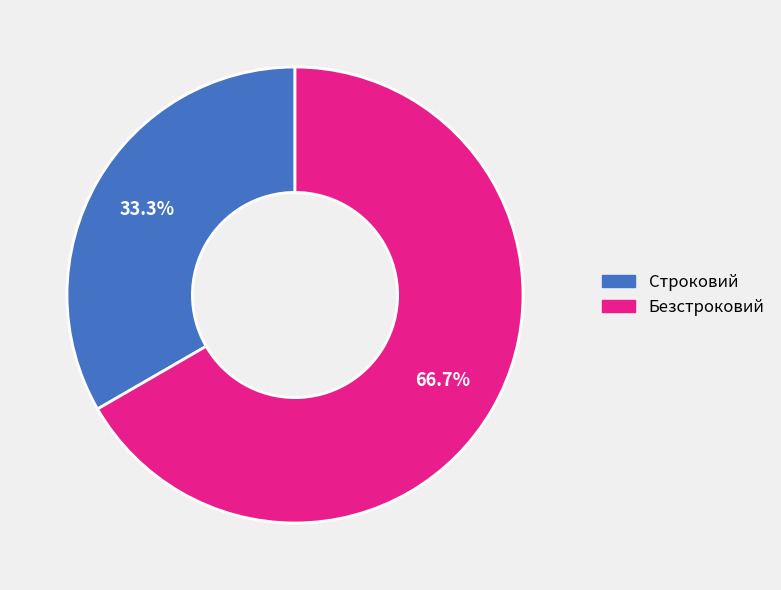

To the nearest percent, what is the average slice percentage?

50%